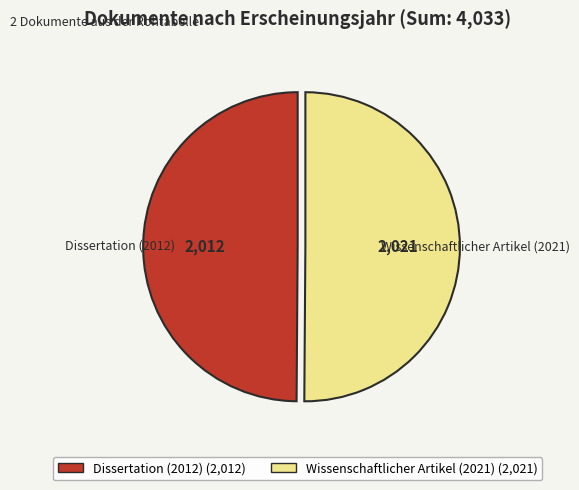

Combined, do Dissertation (2012) and Wissenschaftlicher Artikel (2021) account for over 50%?

Yes